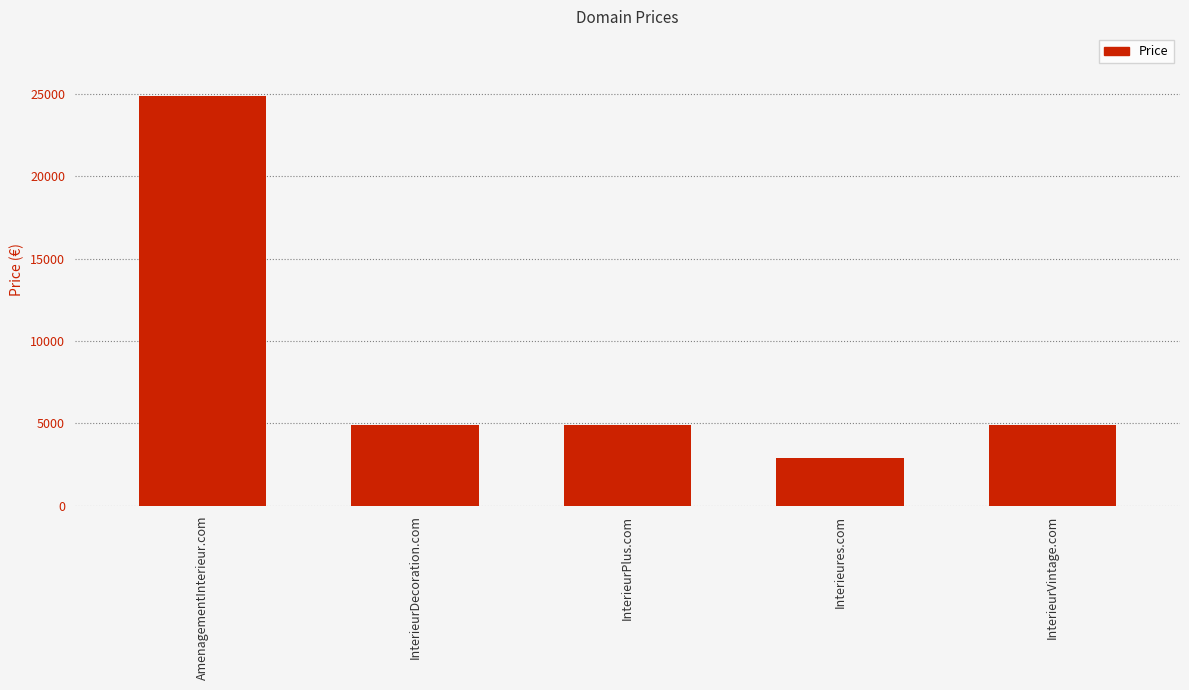

What is the label of the 3rd bar from the left?

InterieurPlus.com